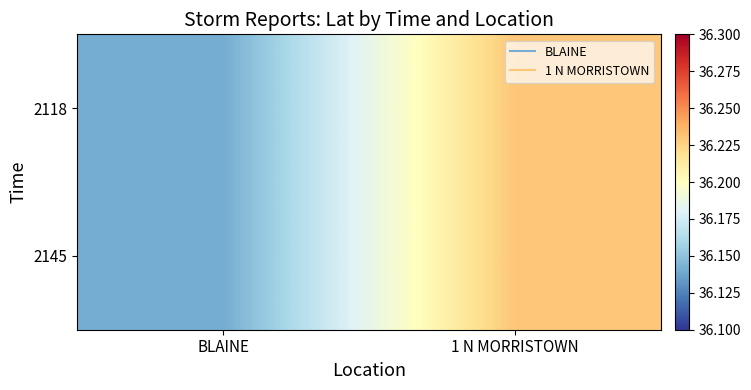

Reading right to left, extract all data points from this chart.

2118: 1 N MORRISTOWN=36.2	BLAINE=36.1
2145: 1 N MORRISTOWN=36.2	BLAINE=36.1